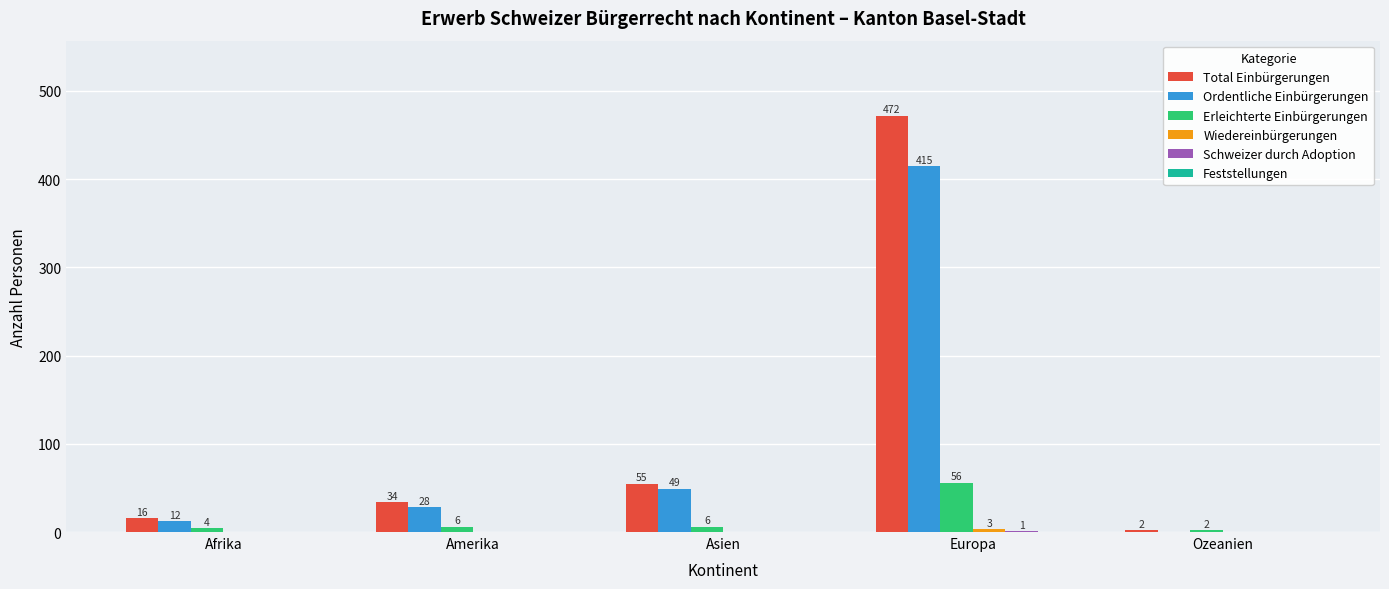

True or false: Erleichterte Einbürgerungen has a value of 56 at Europa.

True